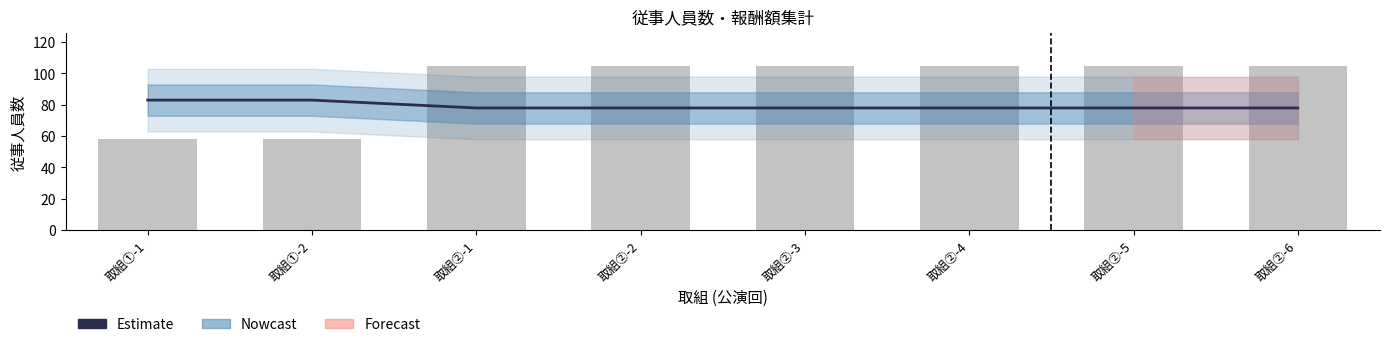

What is the label of the 7th bar from the left?

取組②-5